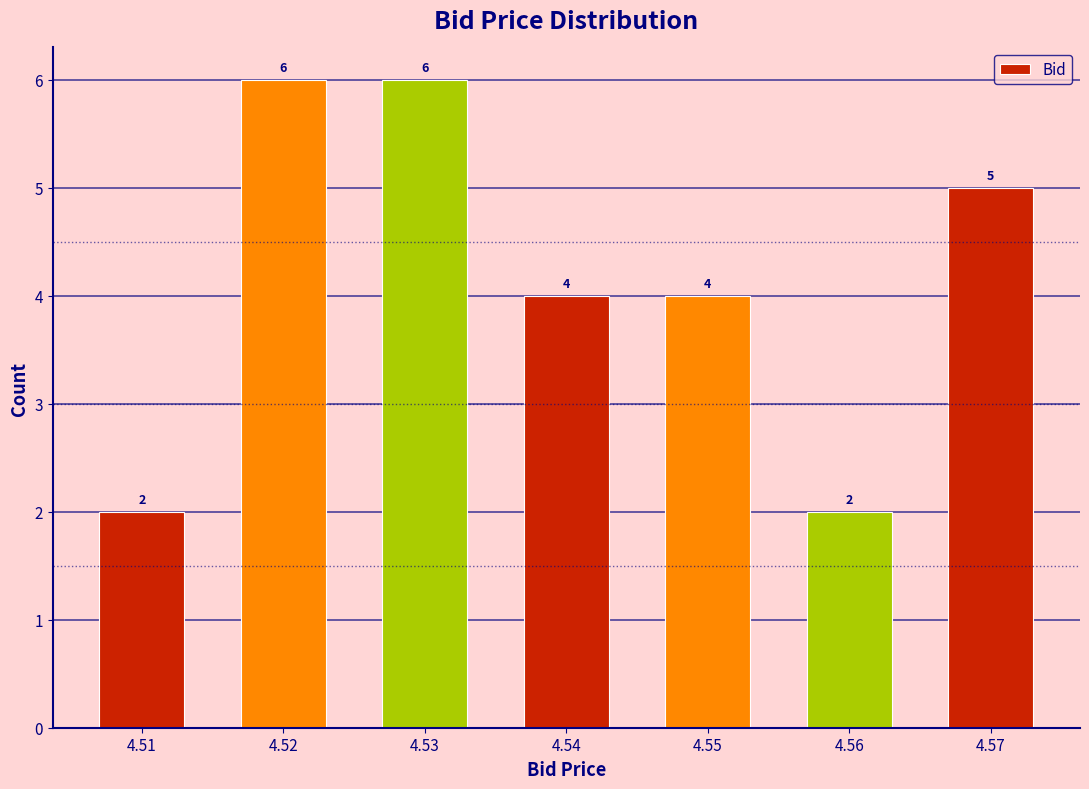

Reading right to left, what are all the values shown in this chart?

5	2	4	4	6	6	2